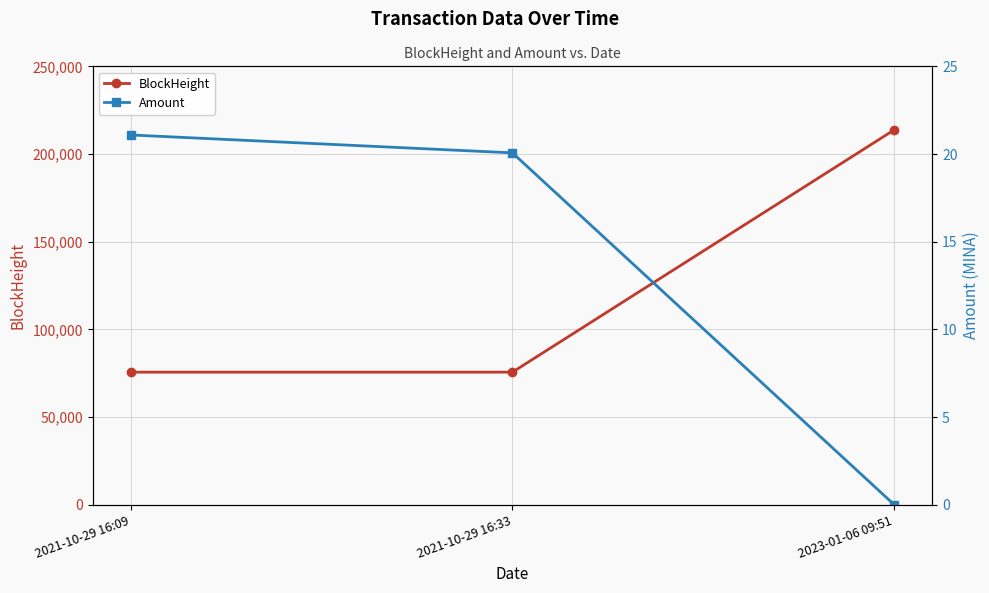

Which has a higher value, 2021-10-29 16:09 or 2021-10-29 16:33?

2021-10-29 16:33